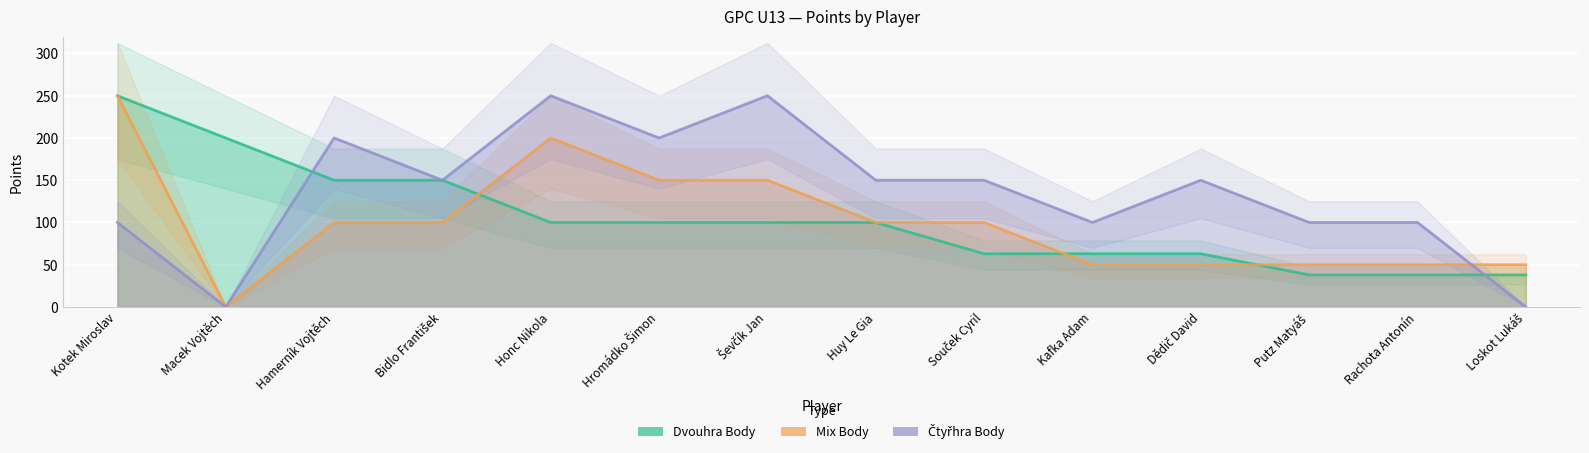

After their last crossing, which series has the higher values: Mix Body or Dvouhra Body?

Mix Body